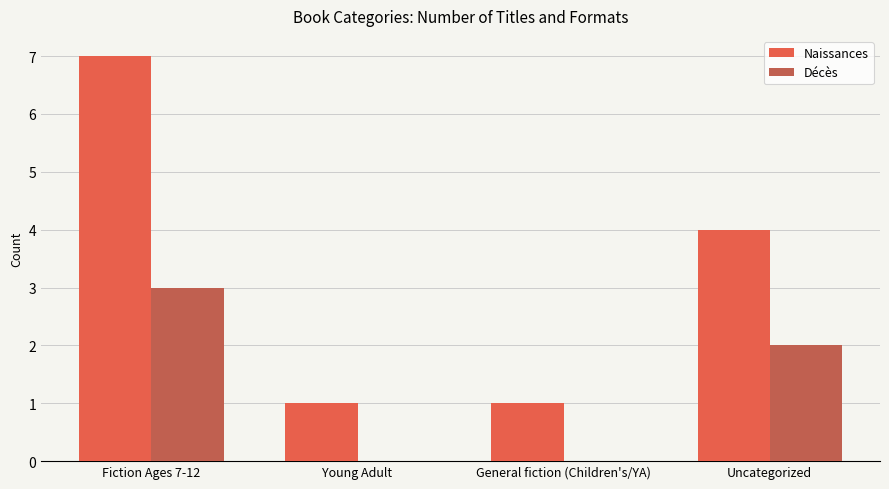

What is the maximum value for Naissances?

7